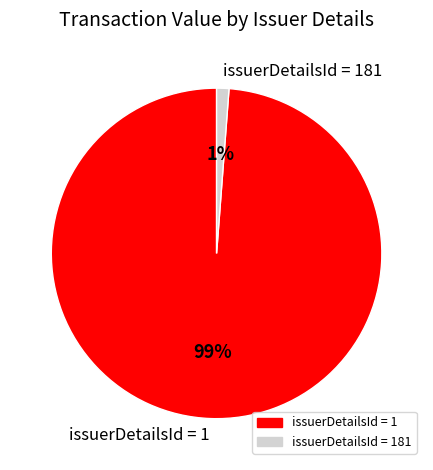

To the nearest percent, what is the combined percentage of issuerDetailsId = 1 and issuerDetailsId = 181?

100%